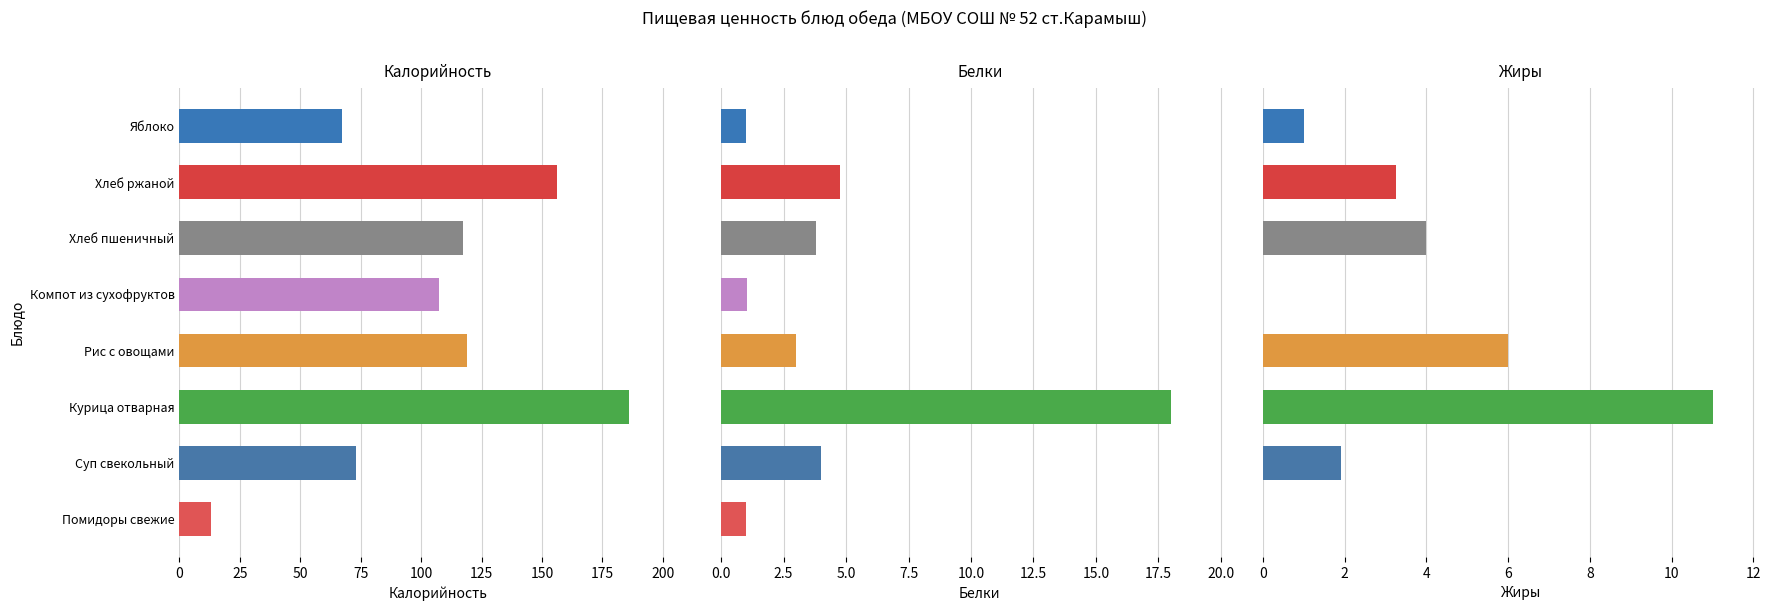

The Белки series shows 6.6 at Хлеб ржаной. True or false?

False